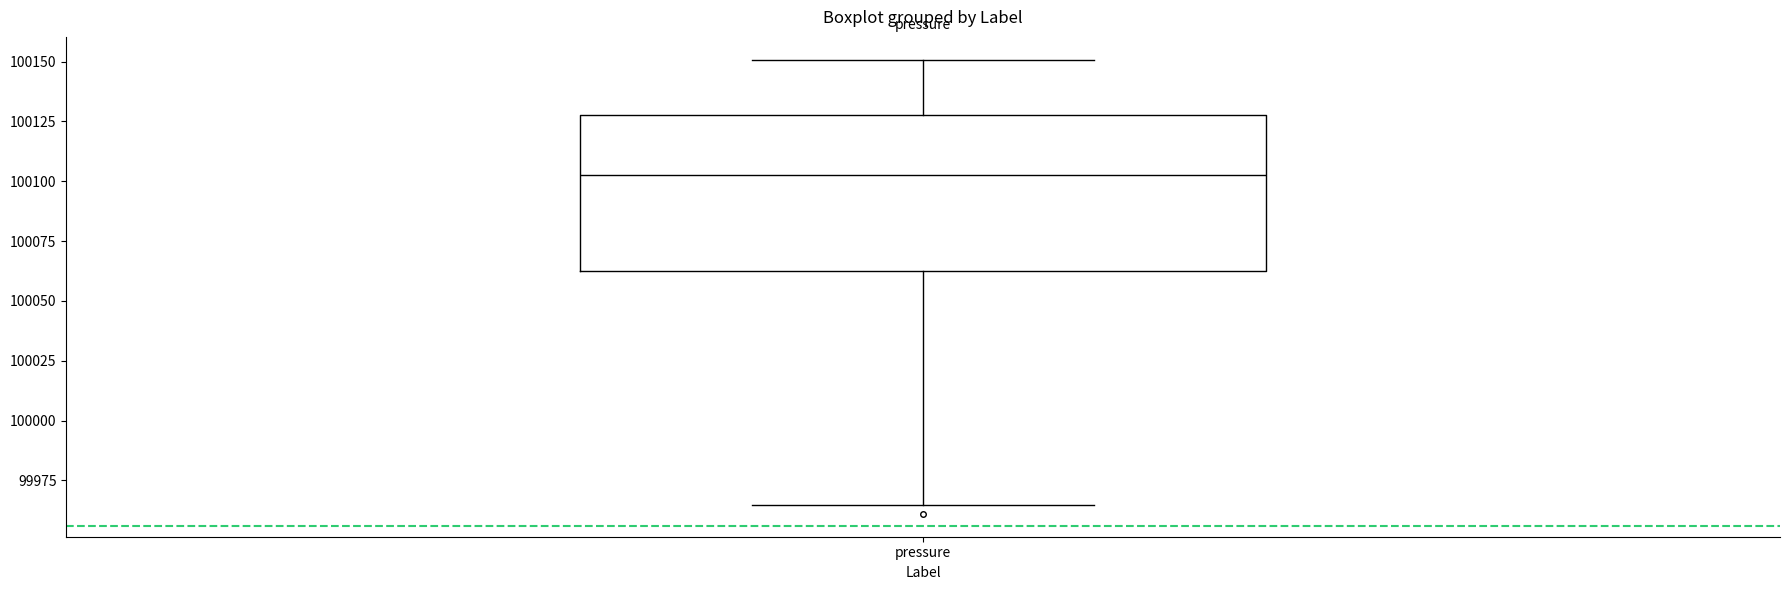

Transcribe this box plot: give where the median line is, the range the box spans, and where the two whiskers end, as read against the y-axis. The values are not printed on the chart, so give them approximately, as read against the axis.

median 100105, box 100065 to 100130, whiskers 99965 to 100150